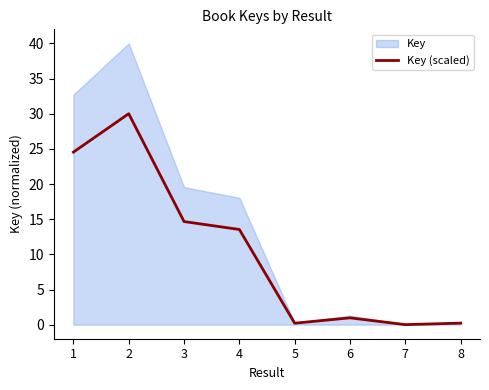

Reading right to left, transcribe all the data shown in this chart.

0.2	0.0	1.0	0.2	13.5	14.7	30.0	24.5